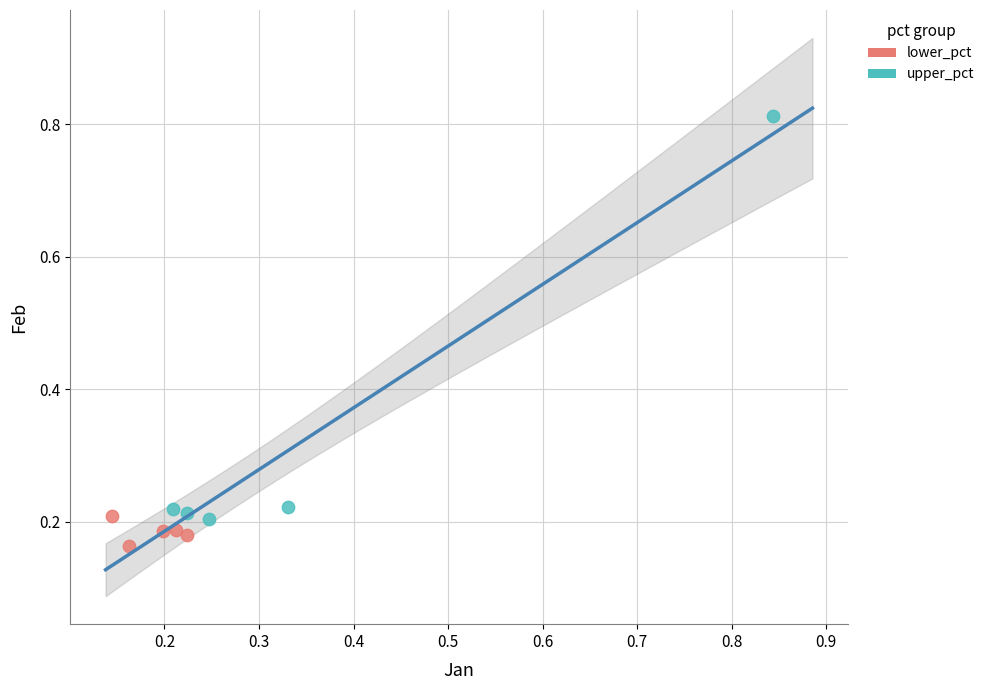

Which series reaches the maximum Y coordinate?

upper_pct